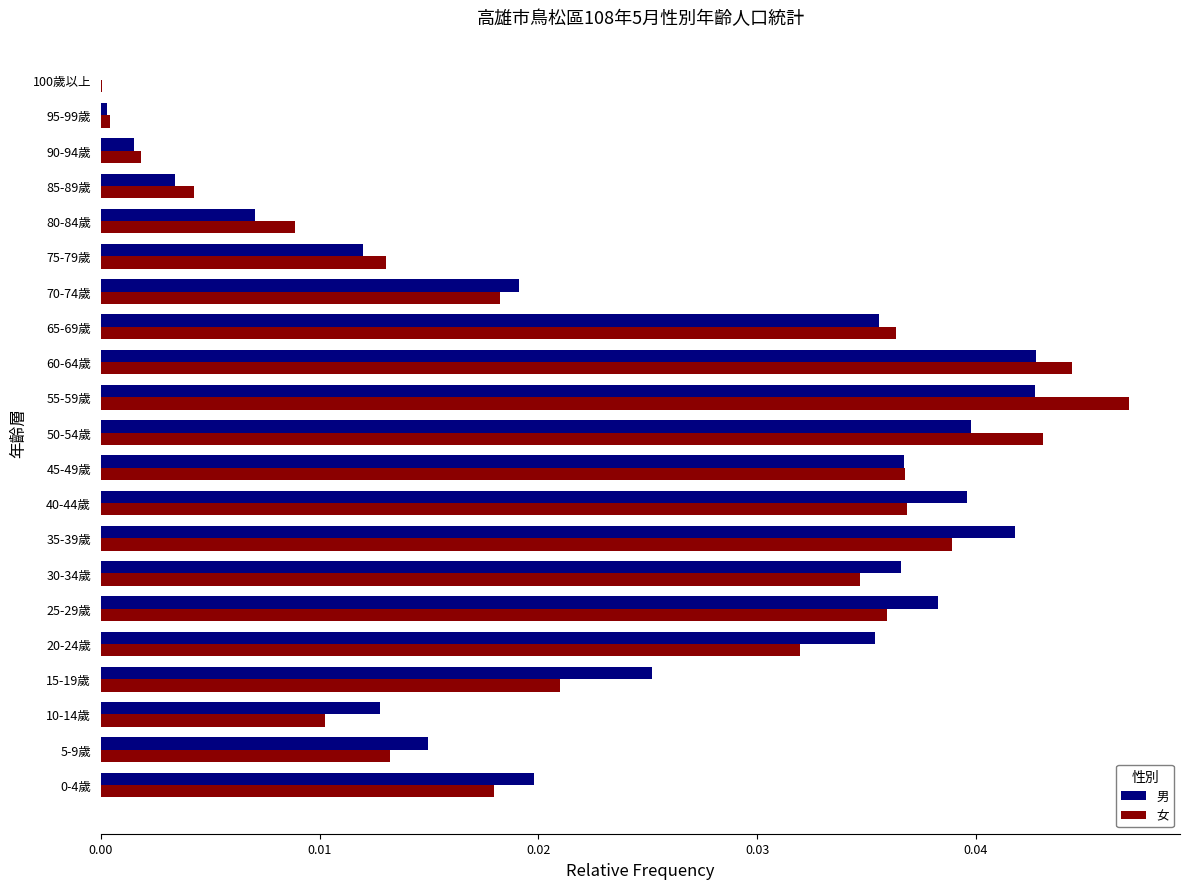

What is the sum of all 女 values?

0.5